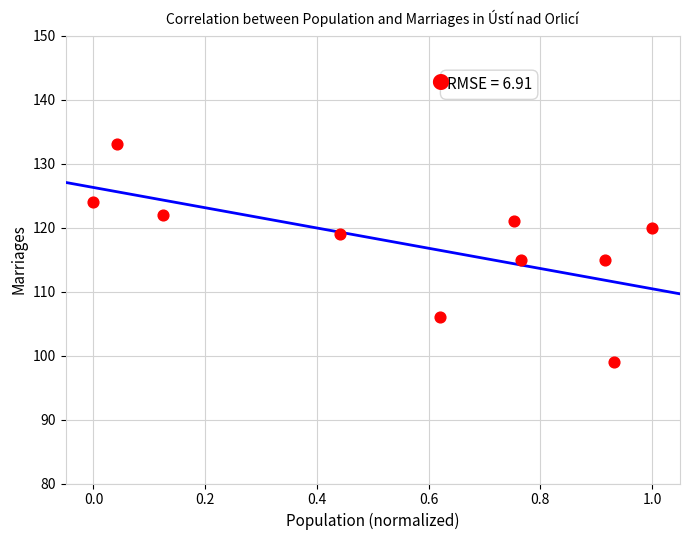

What is the range of Y values (max minus min)?

34